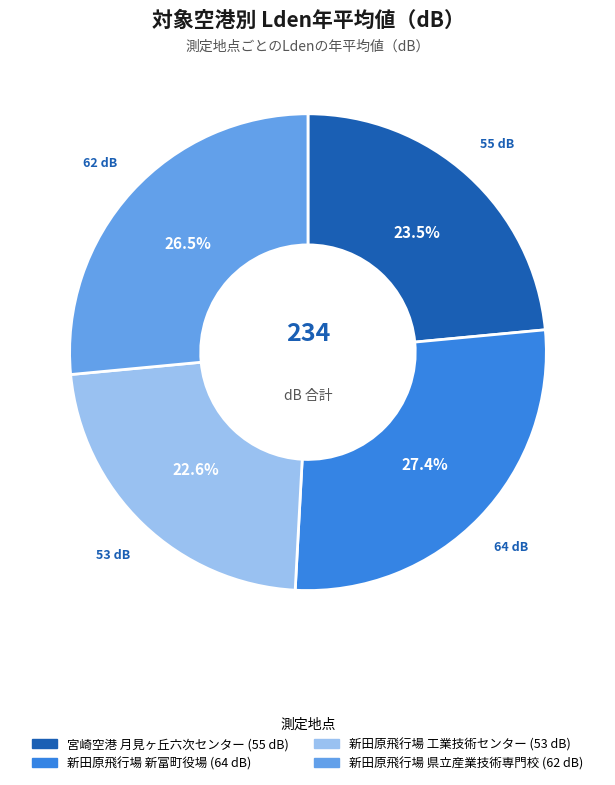

Rank the categories by value from lowest to highest.

新田原飛行場 工業技術センター, 宮崎空港 月見ヶ丘六次センター, 新田原飛行場 県立産業技術専門校, 新田原飛行場 新富町役場